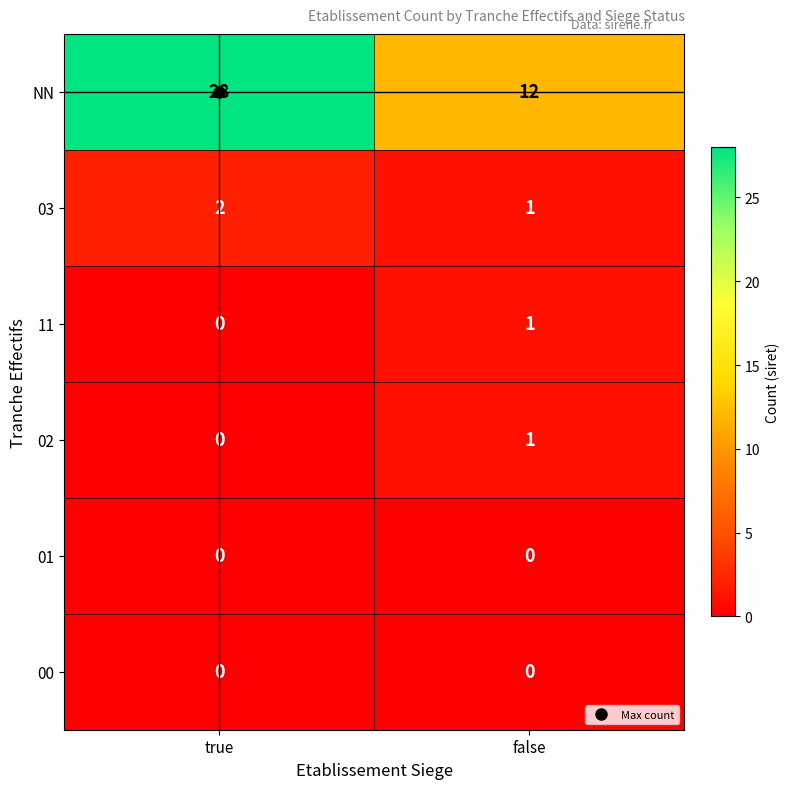

What is the sum of all 03 values?

3